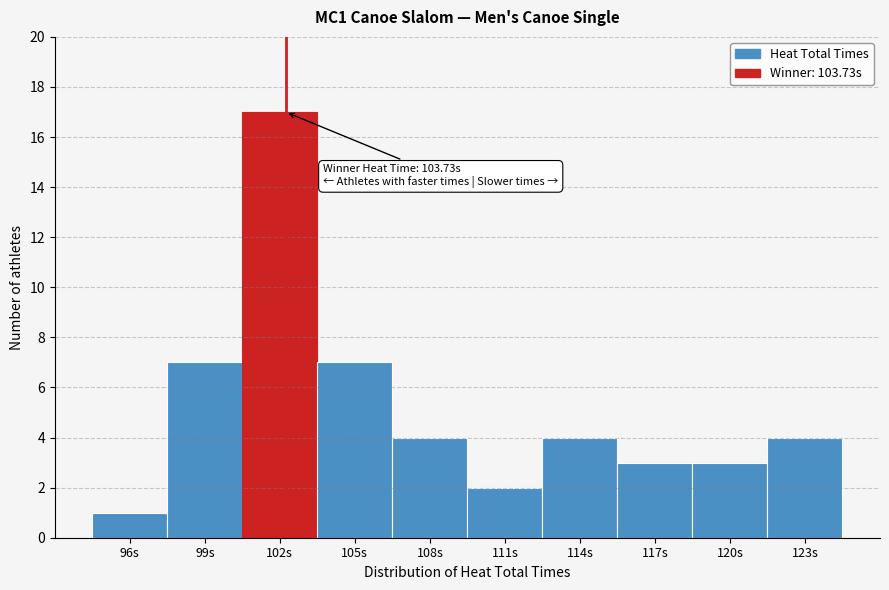

Reading left to right, transcribe all the data shown in this chart.

1	7	17	7	4	2	4	3	3	4